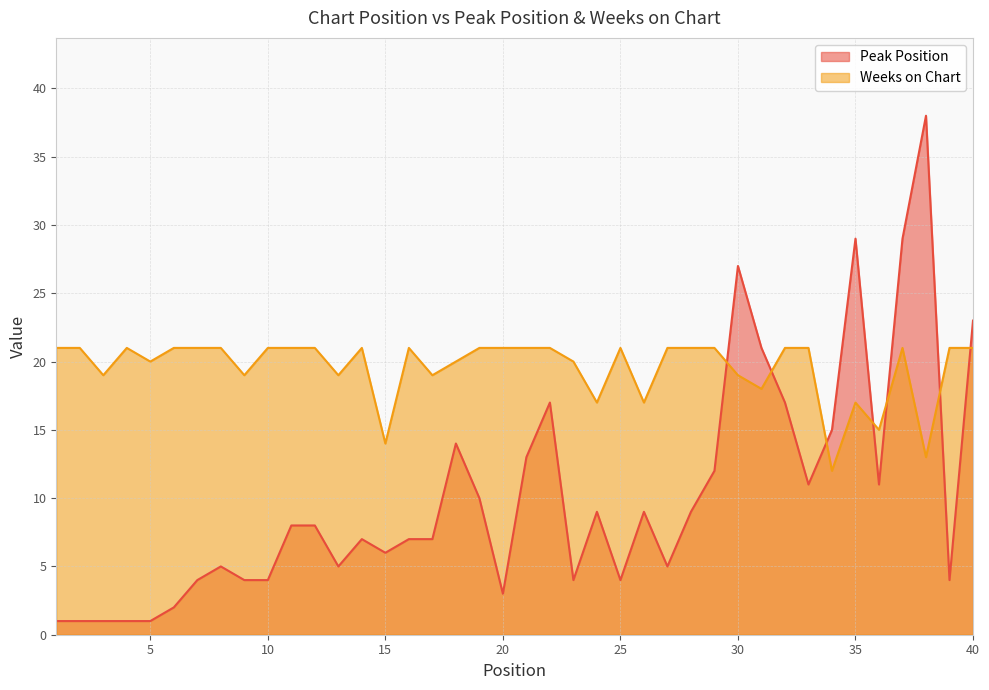

Between 39 and 18, which is larger?

18